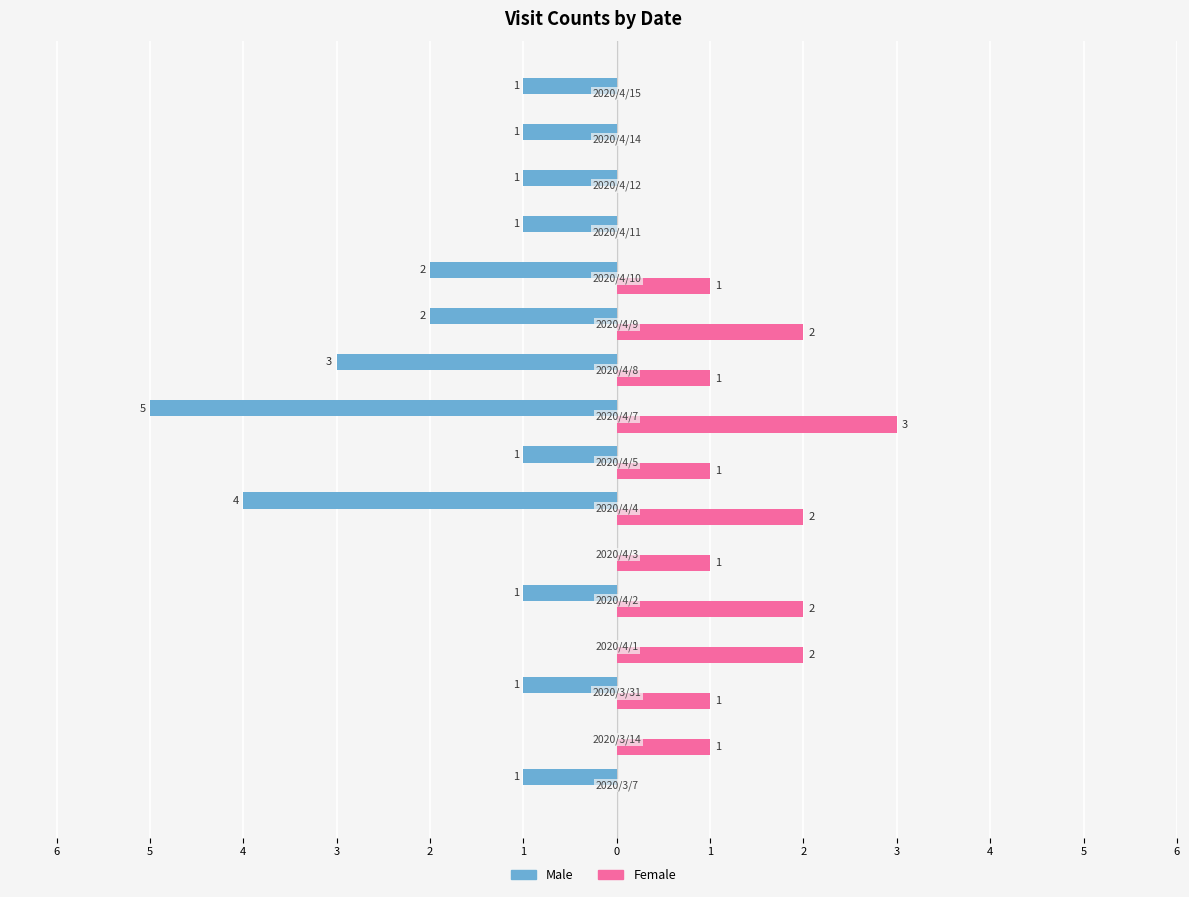

Reading left to right, what are all the values shown in this chart?

Male: -1	0	-1	0	-1	0	-4	-1	-5	-3	-2	-2	-1	-1	-1	-1
Female: 0	1	1	2	2	1	2	1	3	1	2	1	0	0	0	0